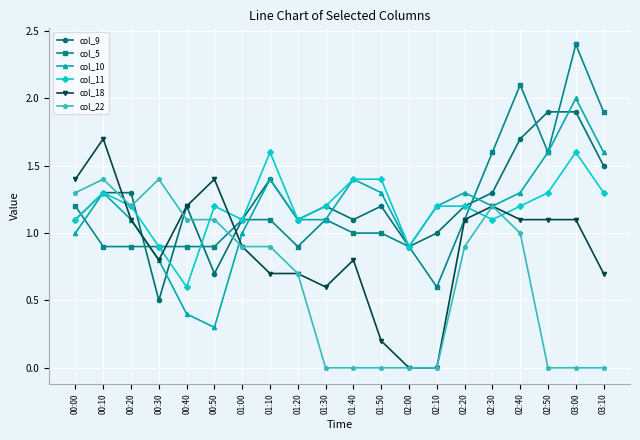

What is the maximum value for col_11?

1.6